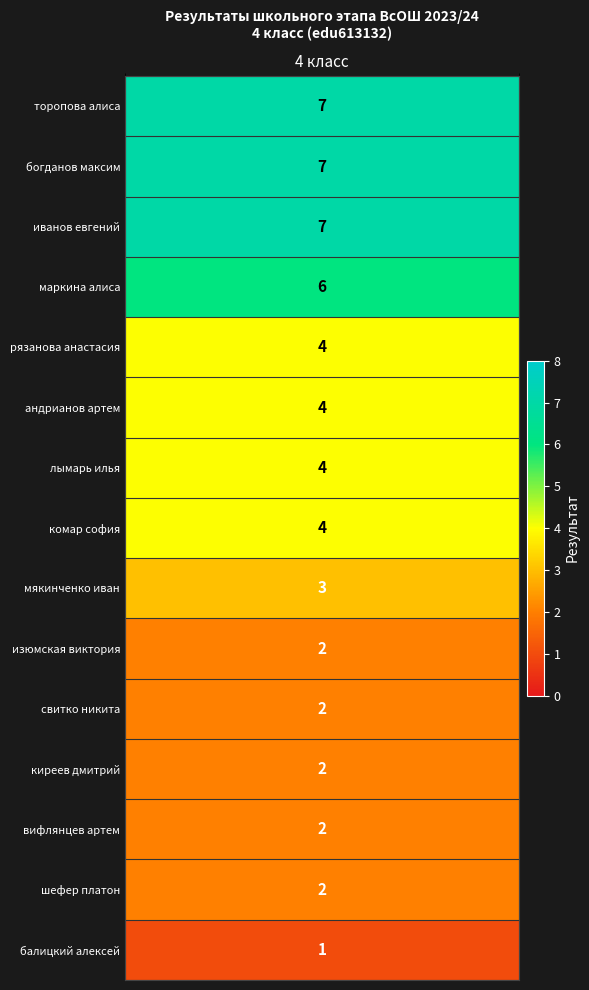

How many data points are less than 4?

7